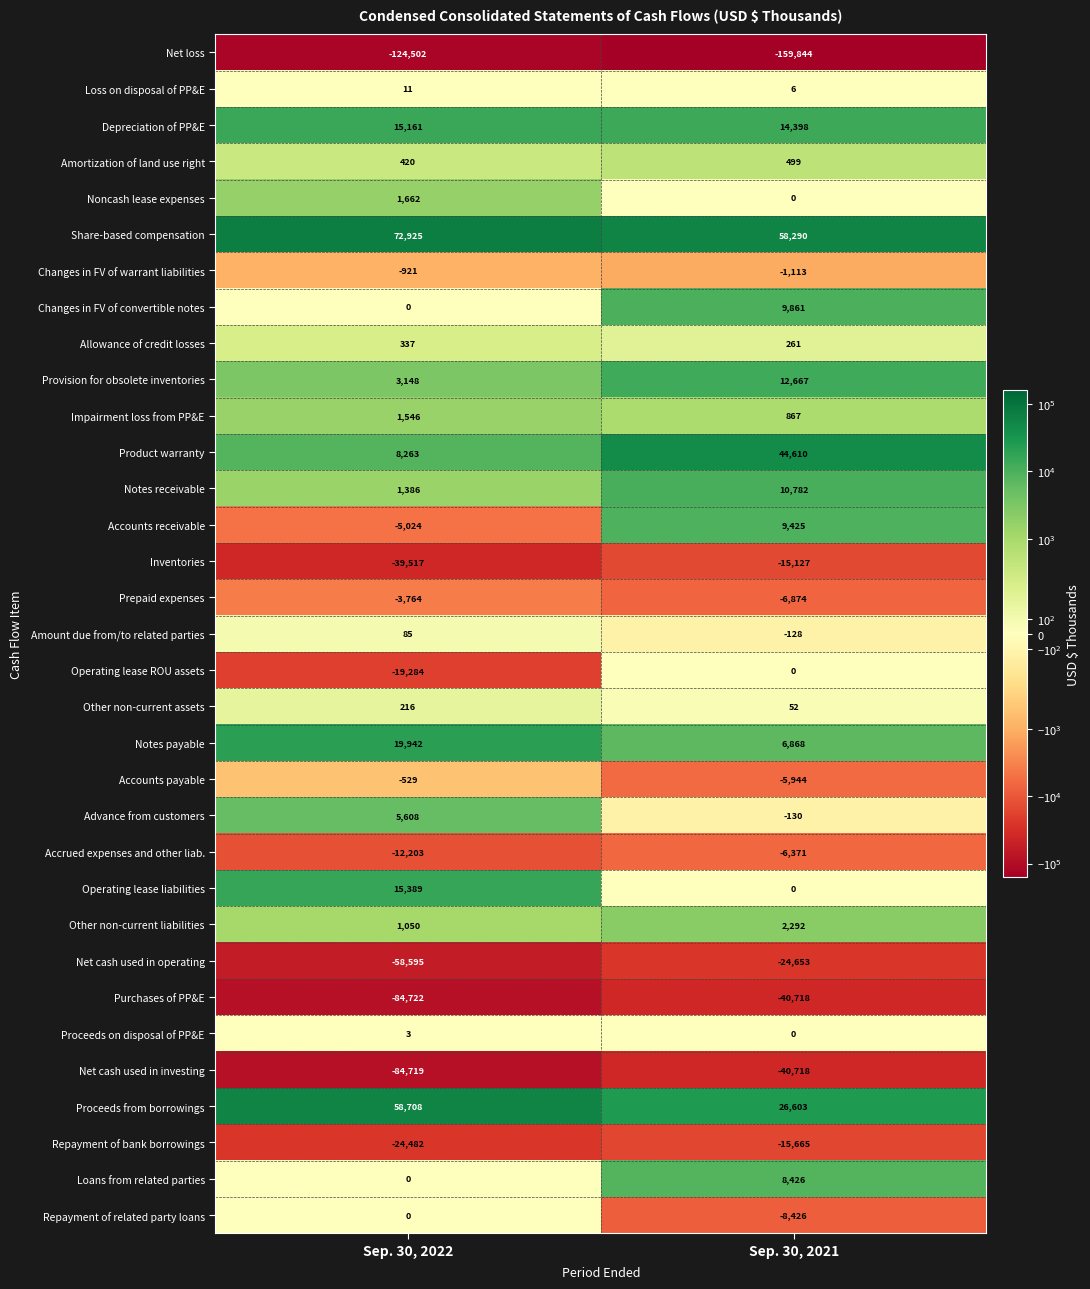

At which category is the sum across all series the highest?

Sep. 30, 2021